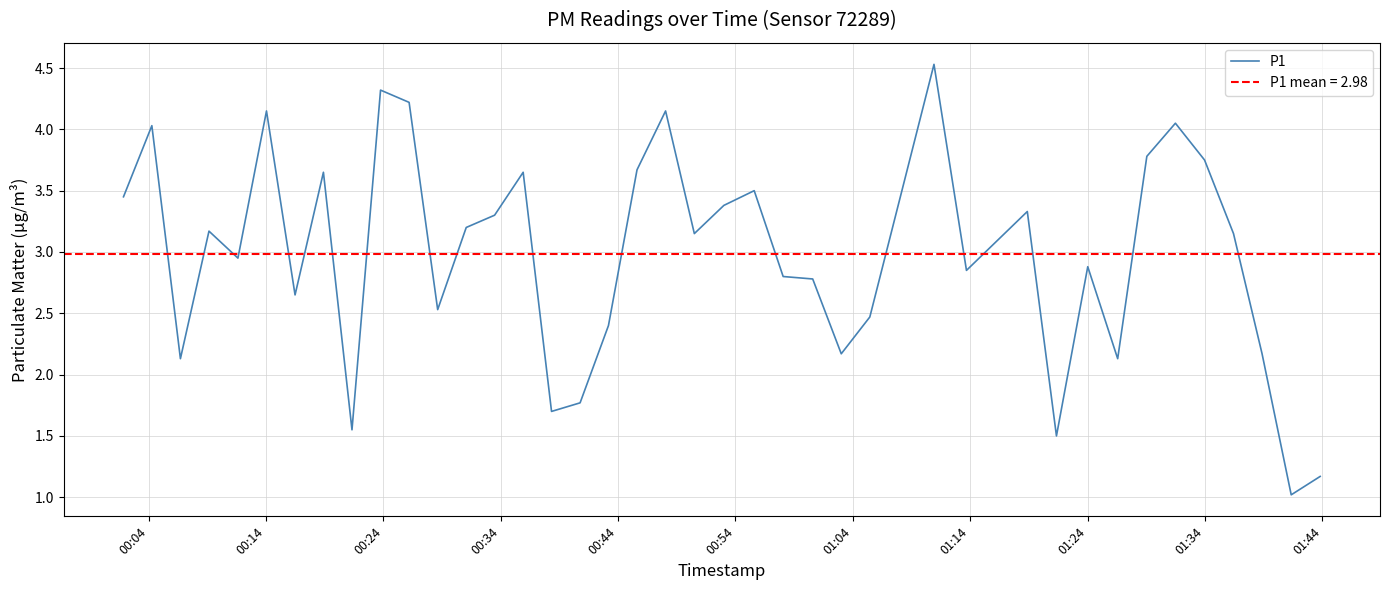

Does the chart have visible grid lines?

Yes